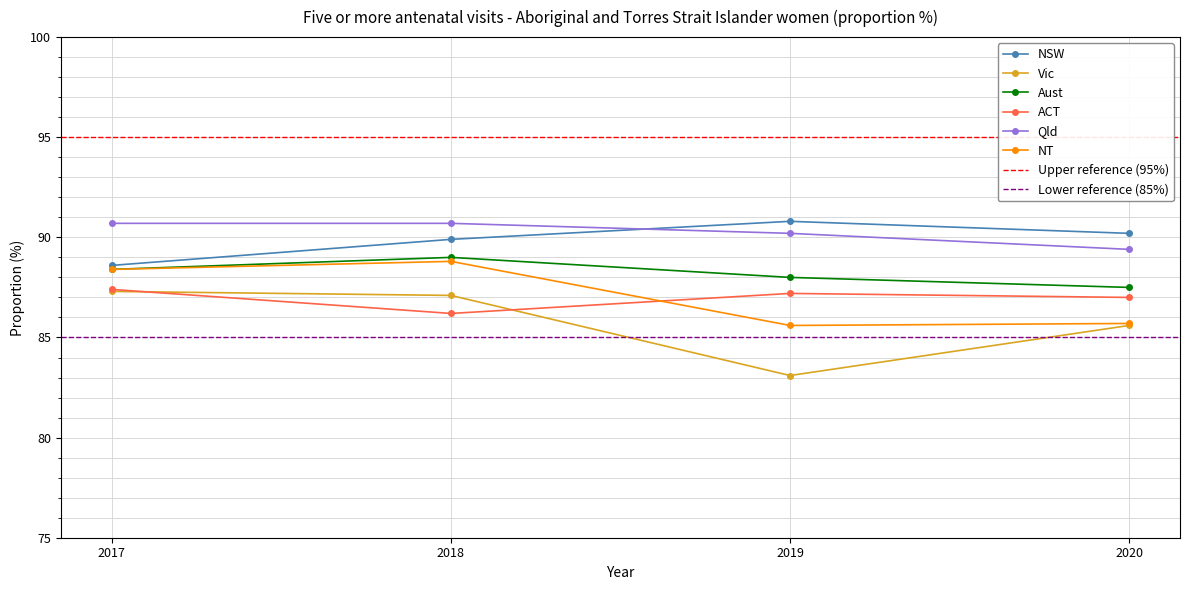

Where is ACT nearest to the value 86?

2018